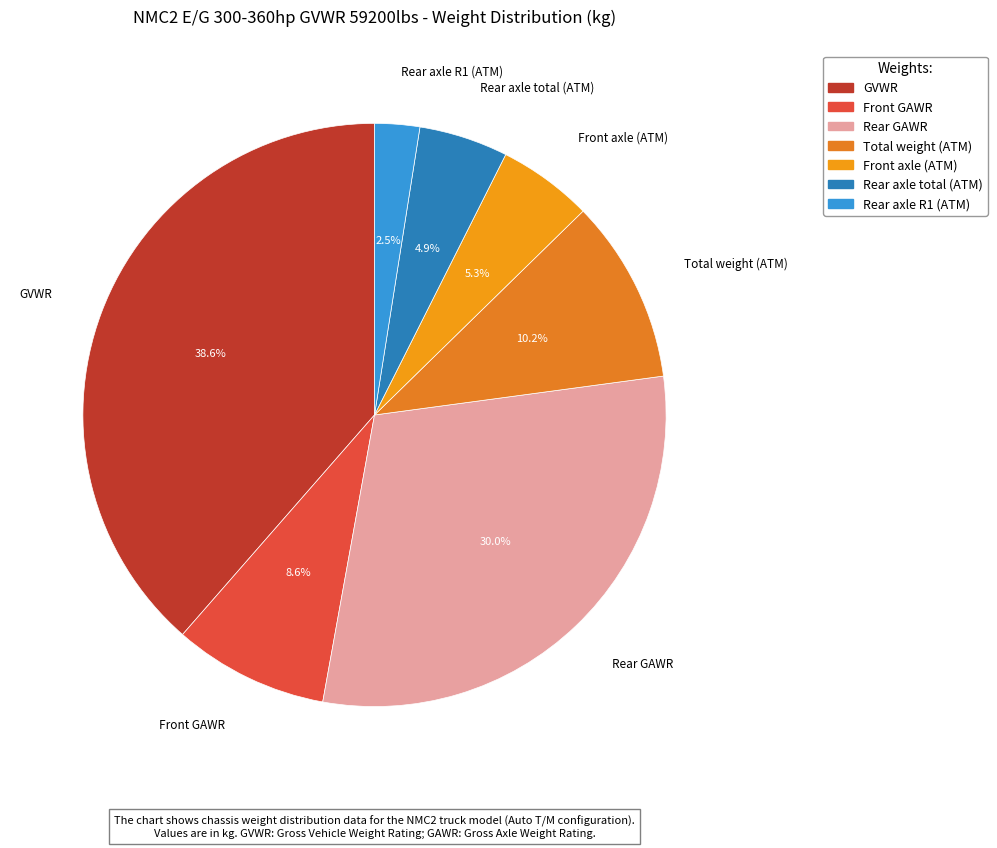

Which category has the biggest portion of the pie?

GVWR